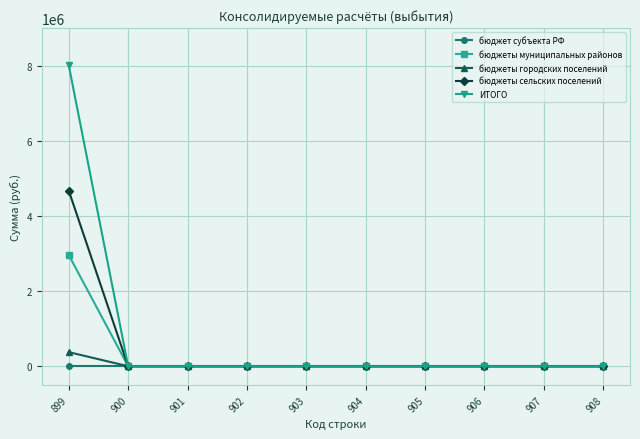

Reading left to right, extract all data points from this chart.

бюджет субъекта РФ: 0.0	0.0	0.0	0.0	0.0	0.0	0.0	0.0	0.0	0.0
бюджеты муниципальных районов: 2958634.0	0.0	0.0	0.0	0.0	0.0	0.0	0.0	0.0	0.0
бюджеты городских поселений: 375692.9	0.0	0.0	0.0	0.0	0.0	0.0	0.0	0.0	0.0
бюджеты сельских поселений: 4670981.8	0.0	0.0	0.0	0.0	0.0	0.0	0.0	0.0	0.0
ИТОГО: 8005308.8	0.0	0.0	0.0	0.0	0.0	0.0	0.0	0.0	0.0